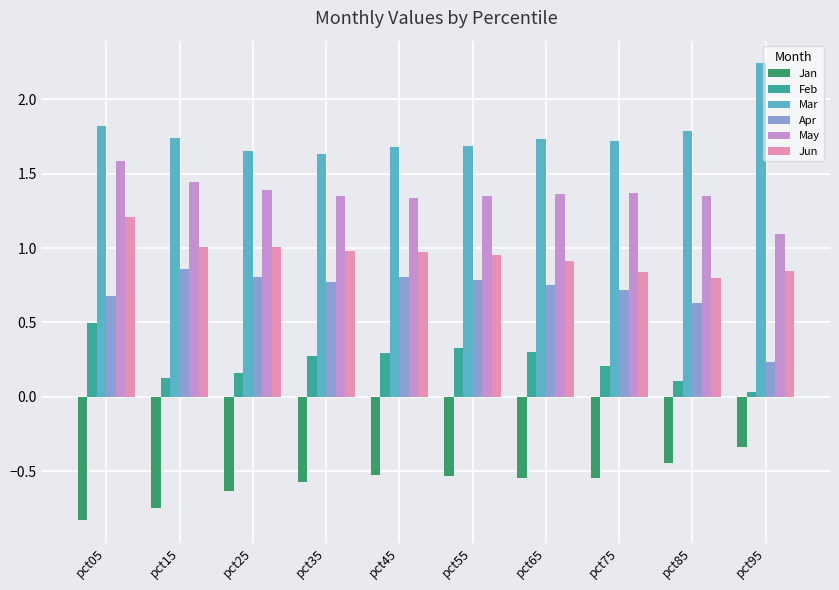

Are the bars horizontal?

No